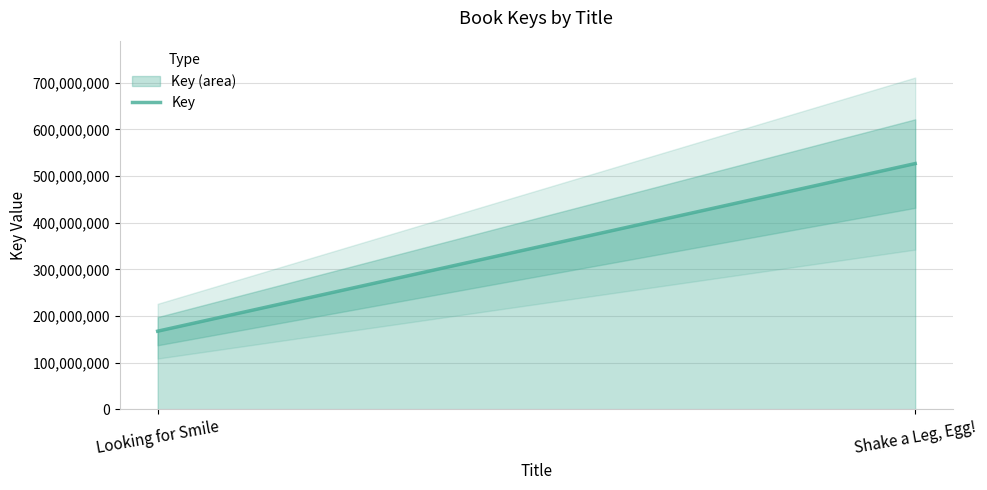

What is the difference between the maximum and minimum values?

359161140